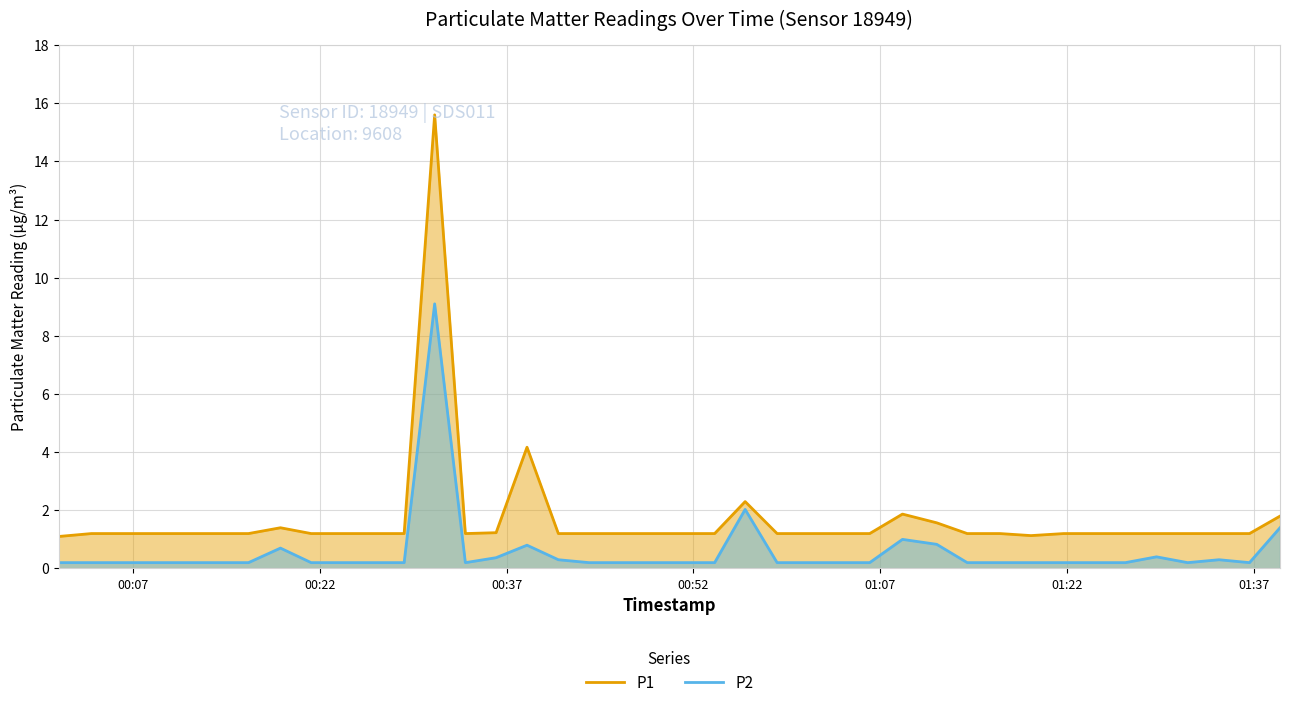

How many lines are shown in the chart?

2